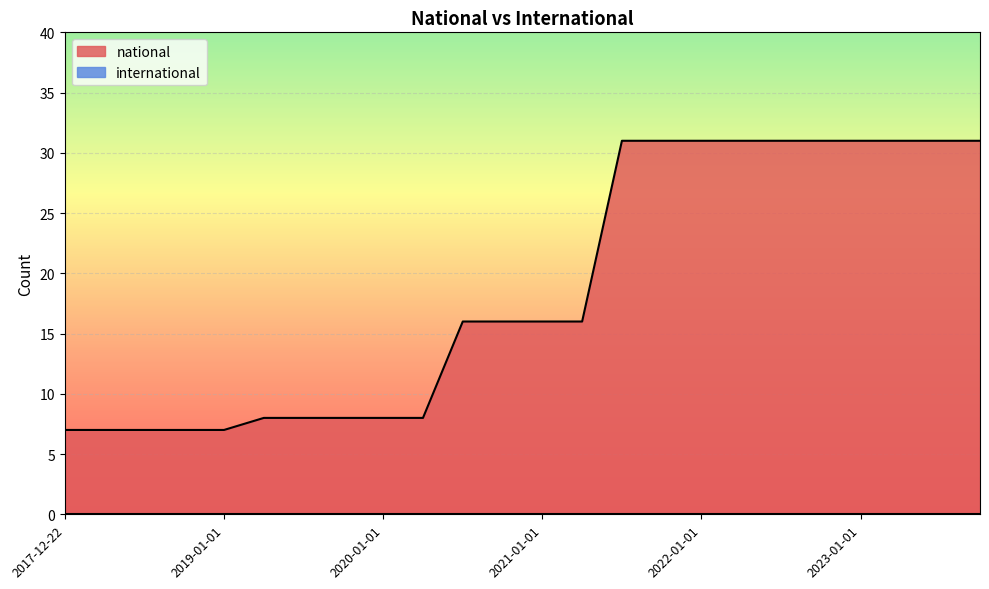

True or false: the data shows 31 at 2023-01-01.

True